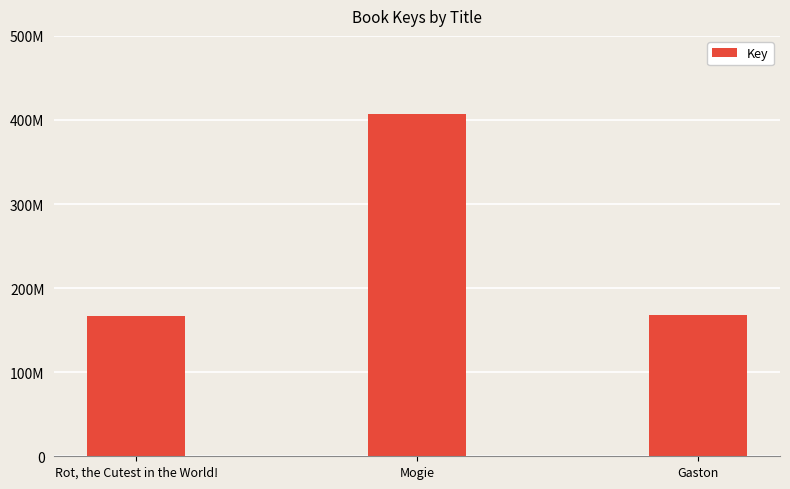

Are the bars horizontal?

No